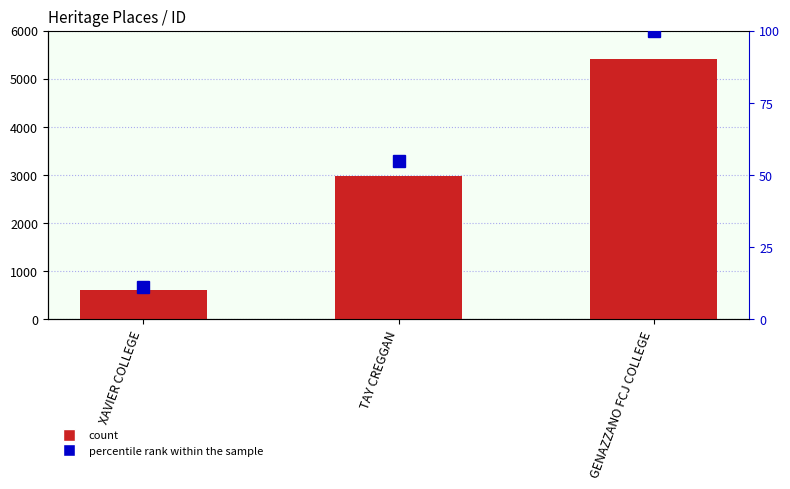

How many categories are shown in the chart?

3